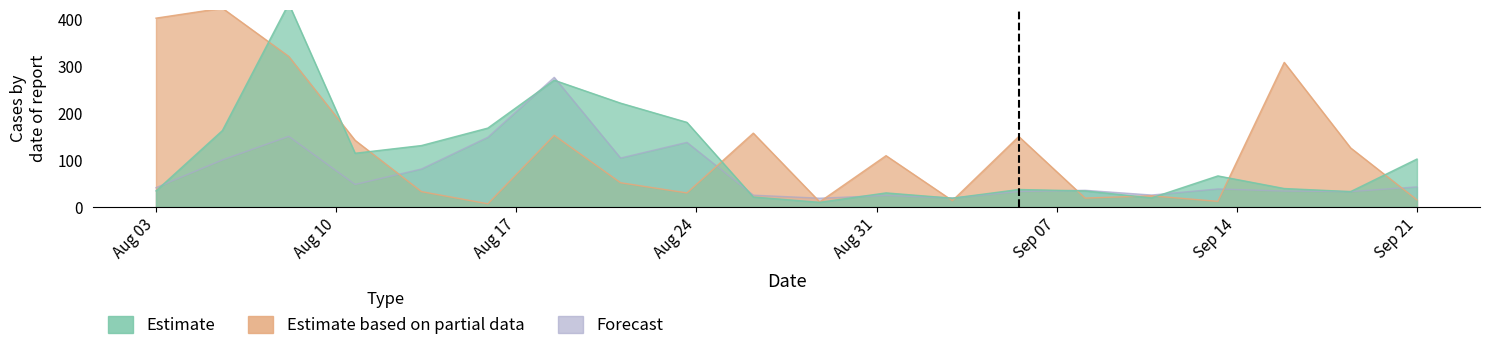

Rank the categories by Estimate based on partial data value from highest to lowest.

2, 1, 3, 18, 10, 7, 14, 4, 19, 12, 8, 5, 9, 16, 15, 20, 13, 17, 11, 6